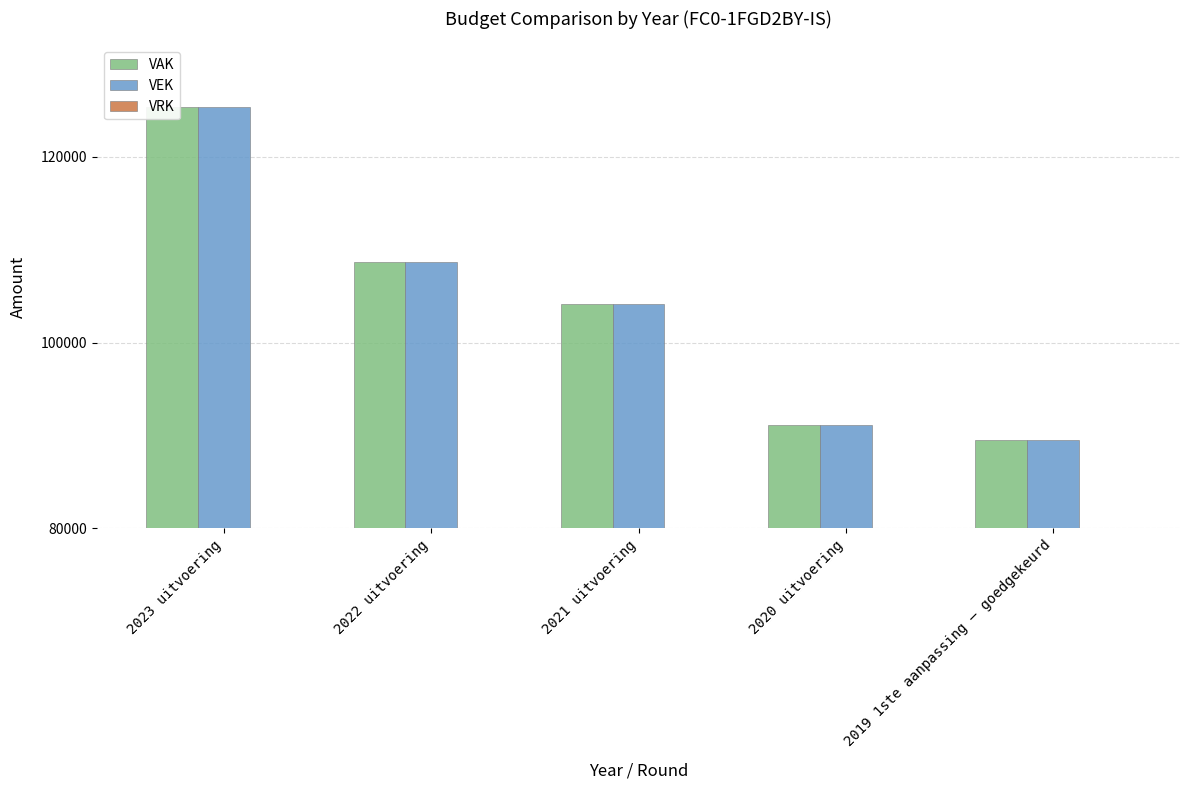

What is the minimum value for VAK?

89548